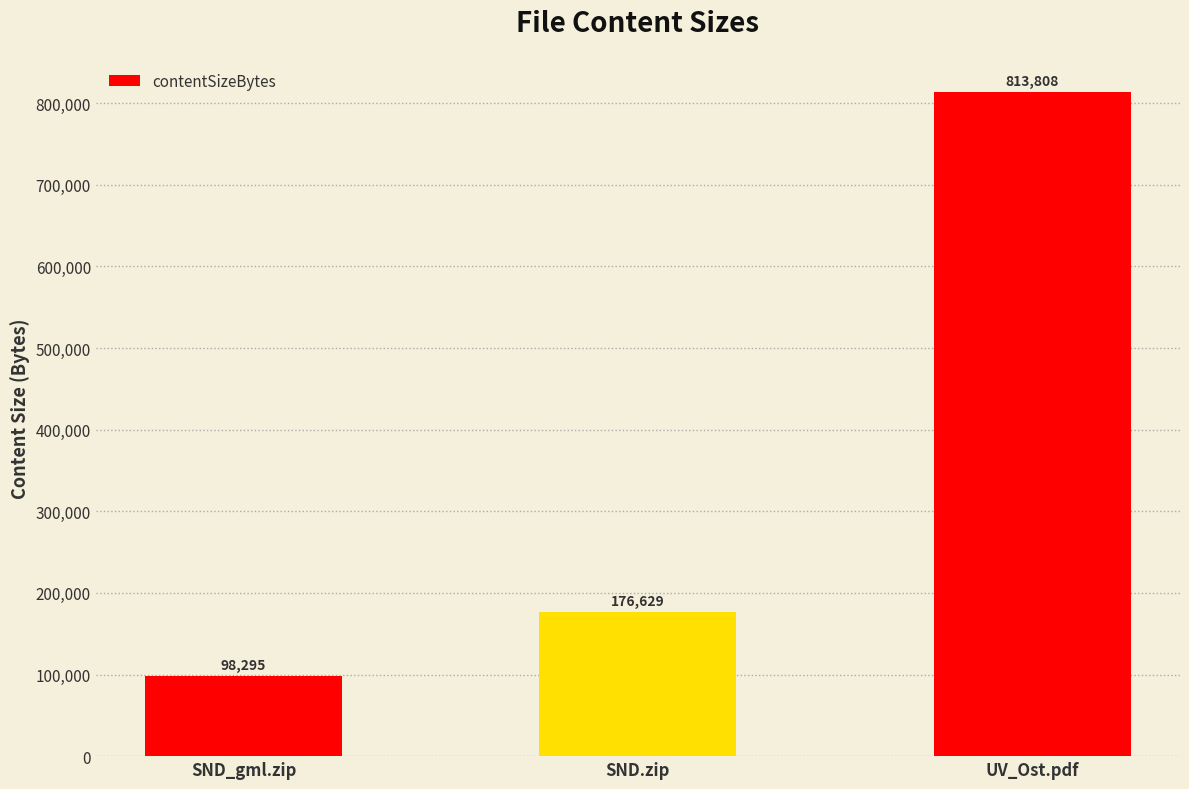

True or false: the data shows 176629 at SND.zip.

True